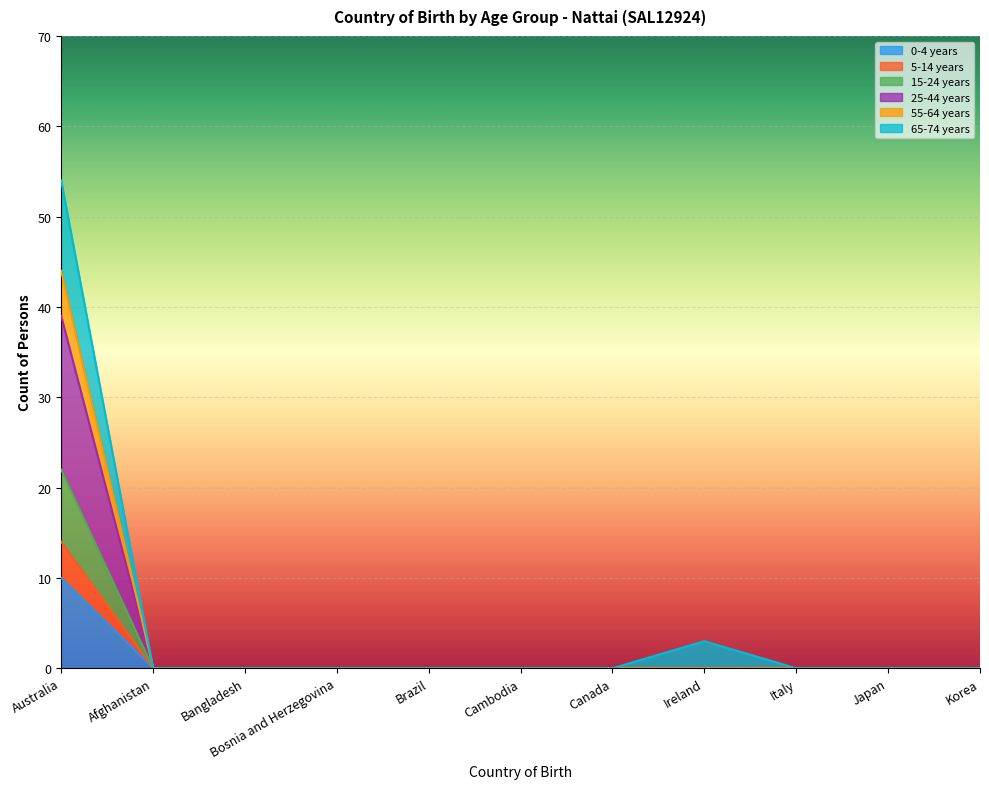

True or false: 0-4 years has a value of 0 at Ireland.

True